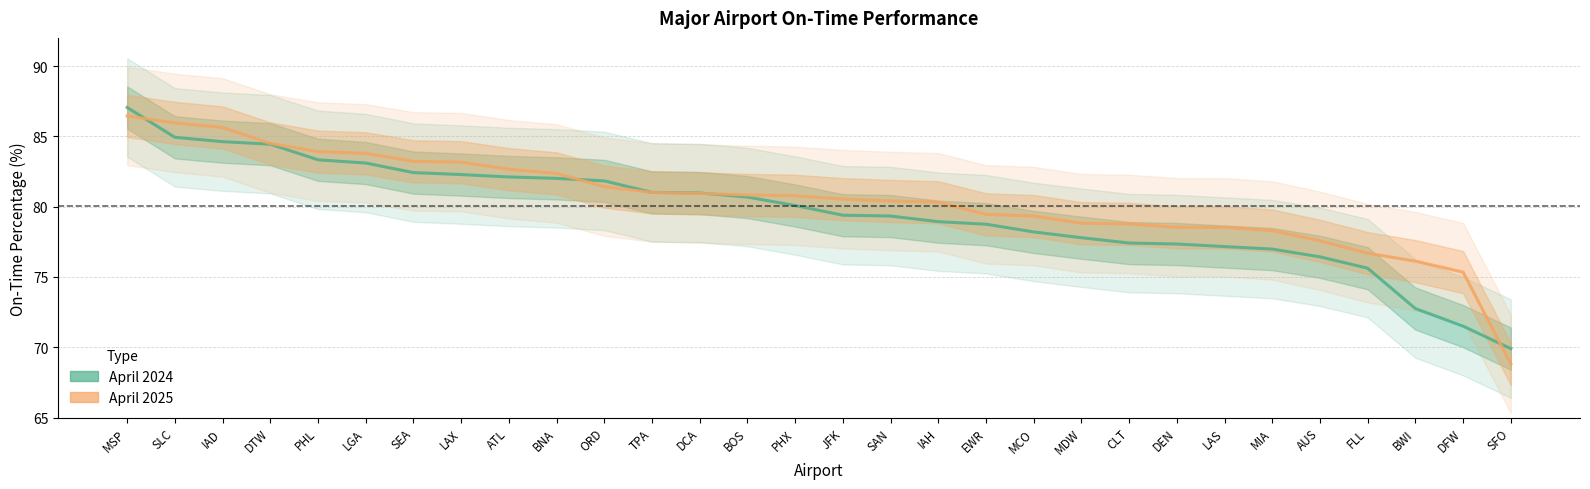

What is the difference between the maximum and minimum values in the April 2025 series?

17.6